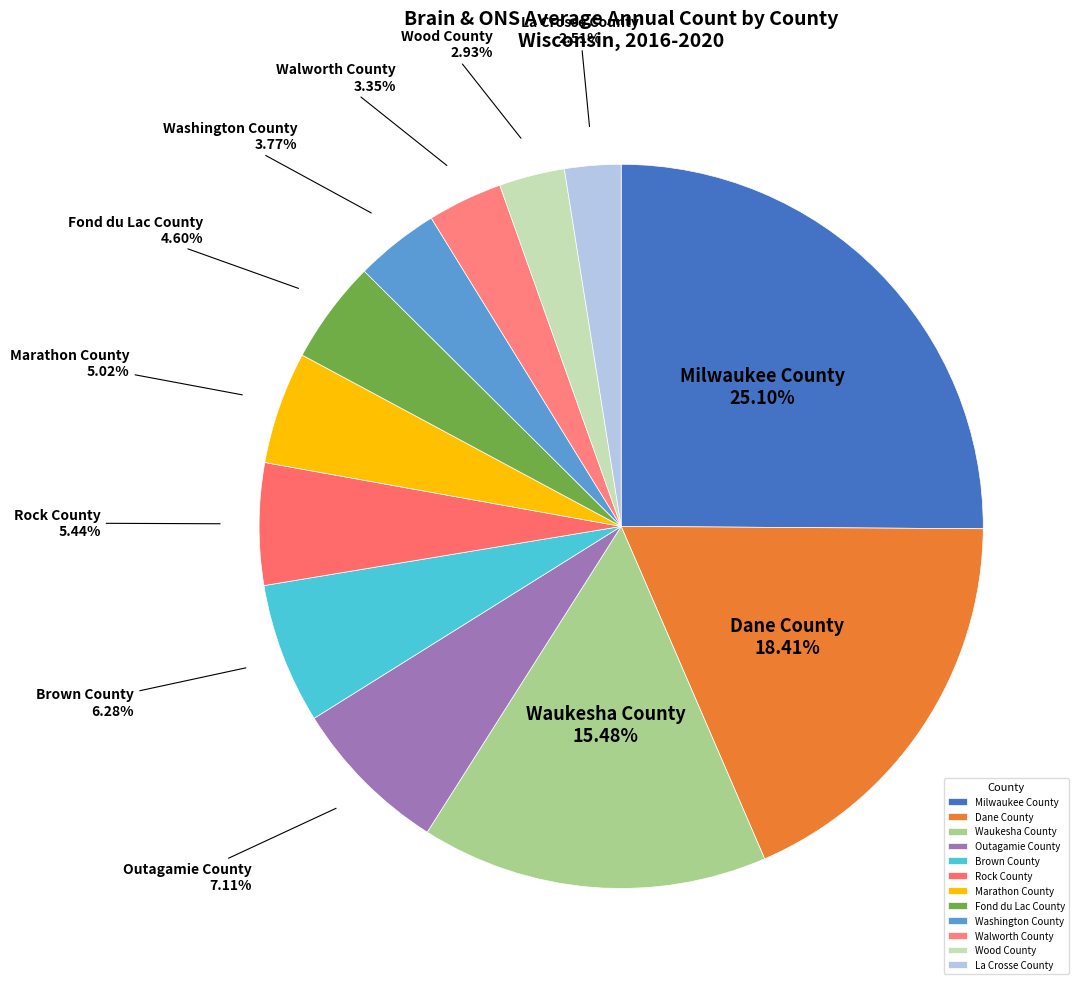

How many slices are in this pie chart?

12